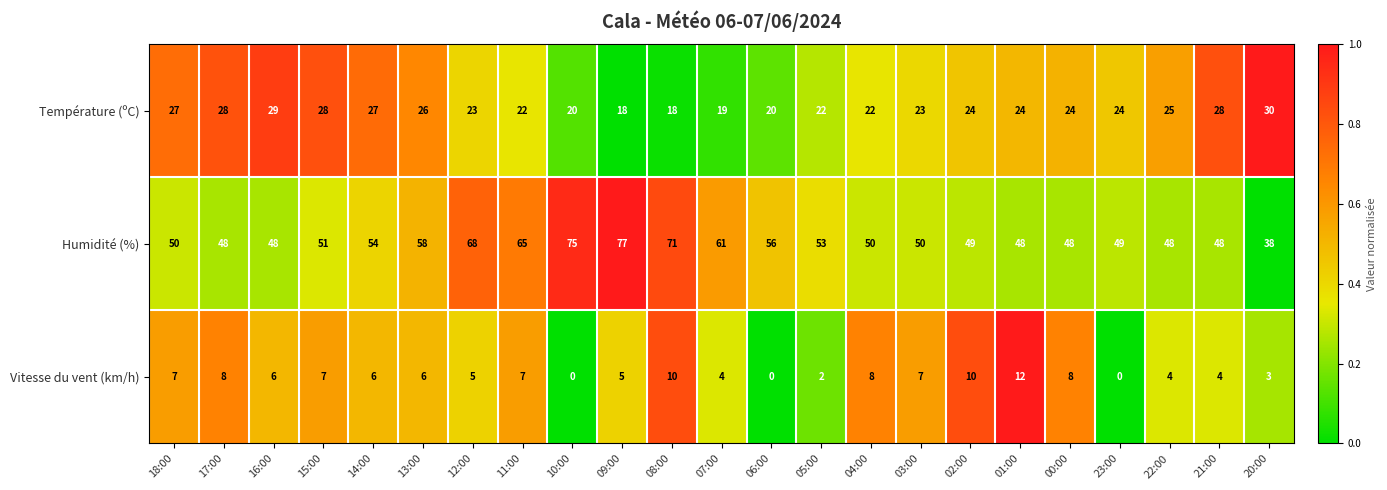

Which category has the highest value in the Humidité (%) series?

09:00